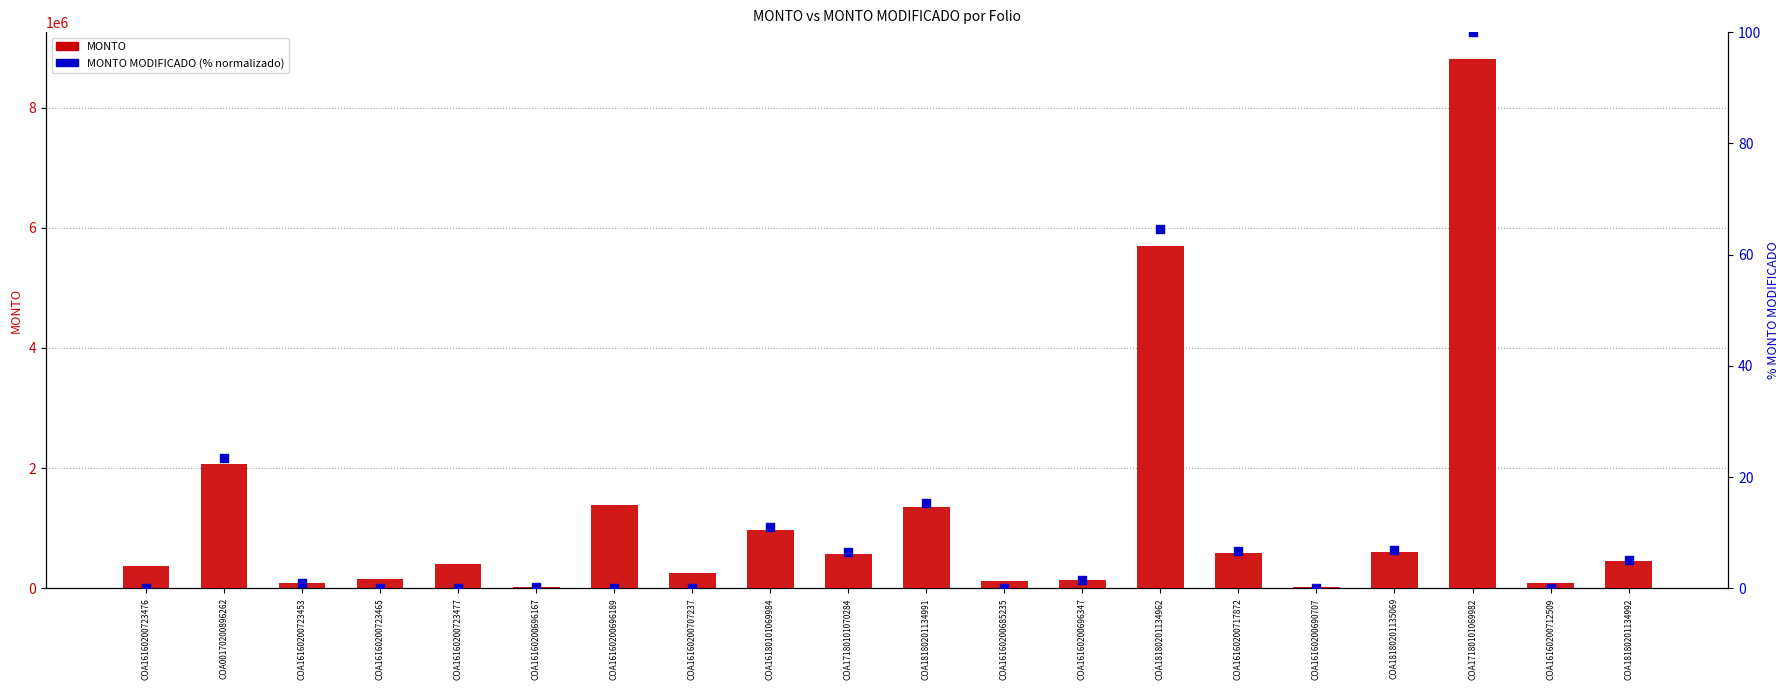

At how many categories does at least one series exceed 3361834?

2